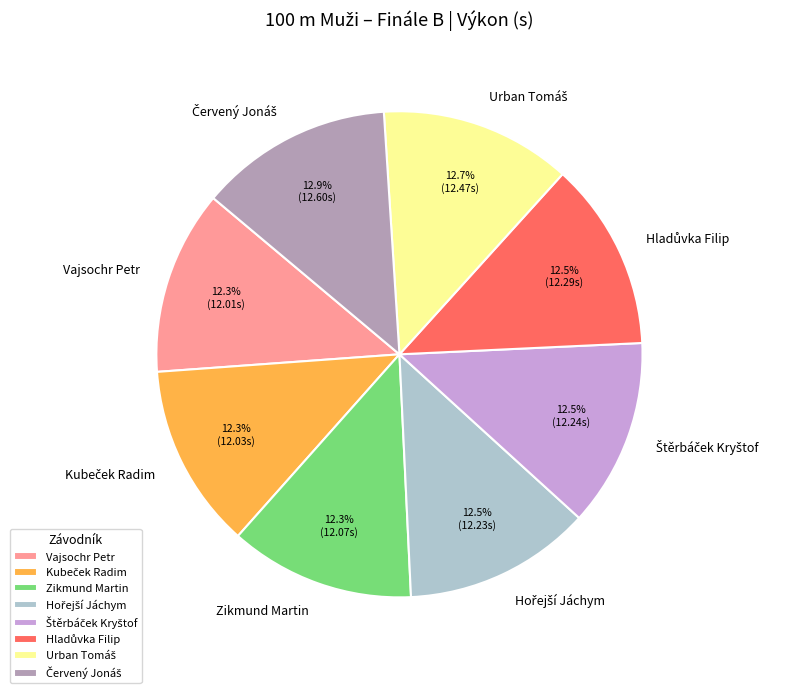

Is there a majority slice in this chart?

No